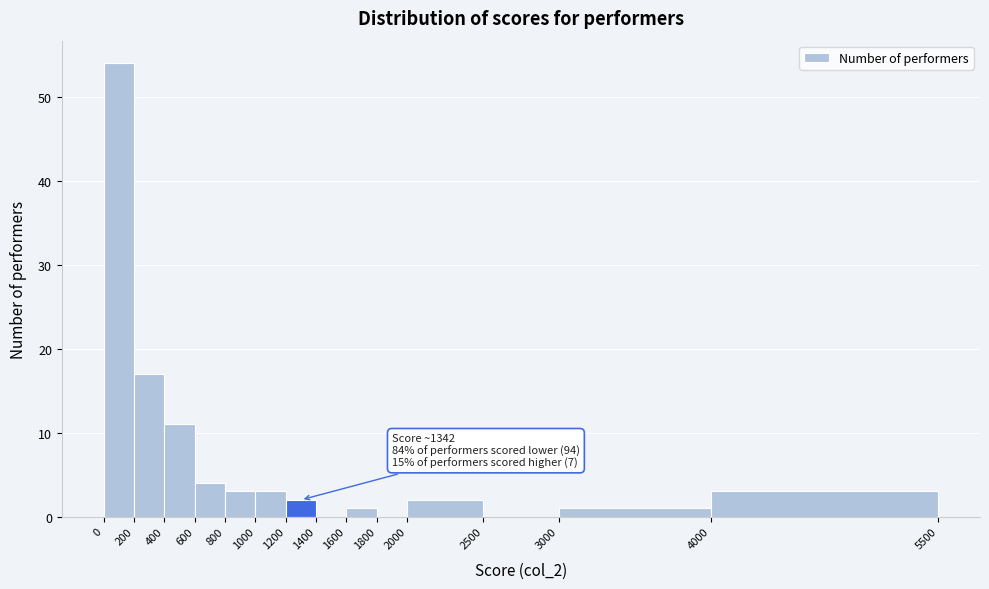

Over which range of the x-axis is the bar tallest?

0 to 200